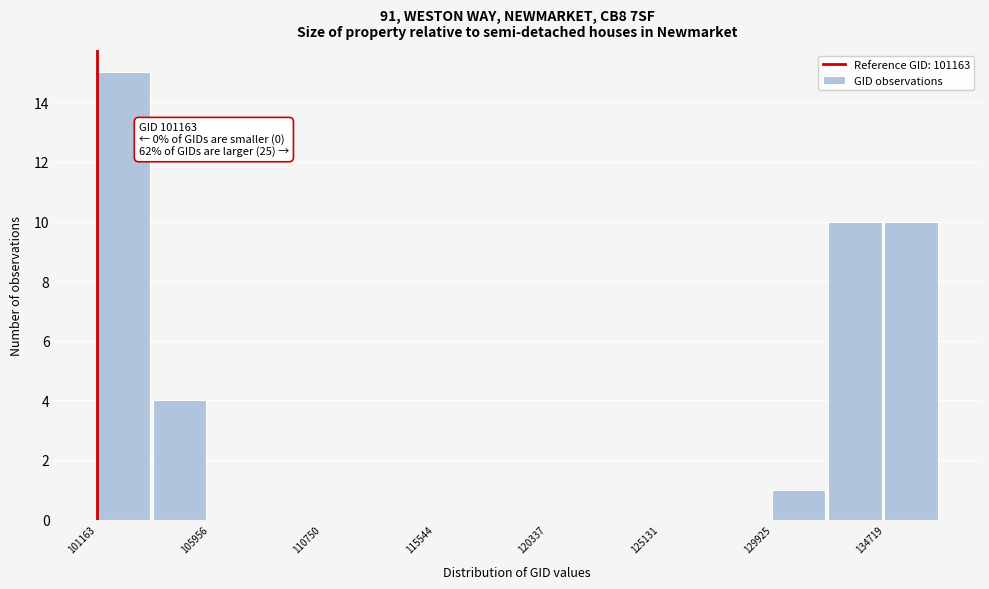

Over which range of the x-axis is the bar tallest?

101000 to 103500